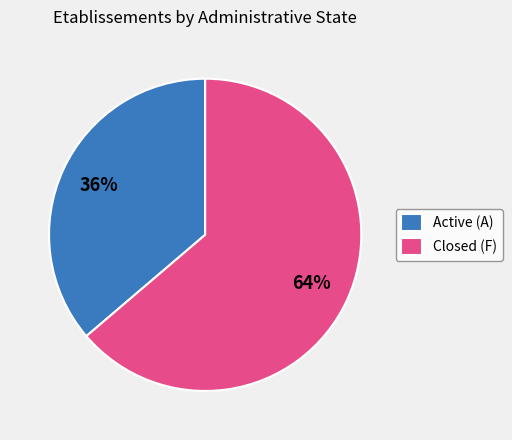

Is there a majority slice in this chart?

Yes